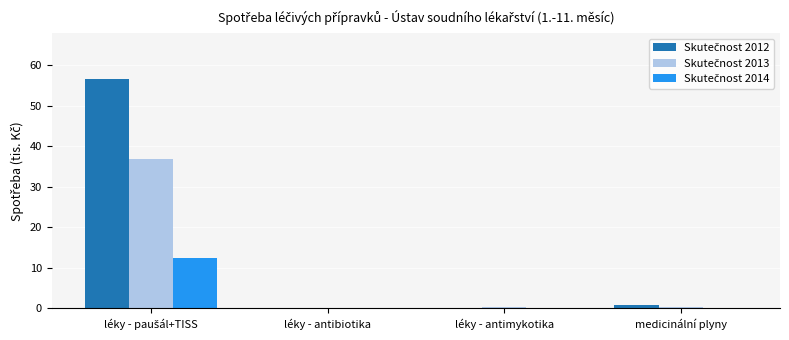

What is the maximum value shown in the chart?

56.5